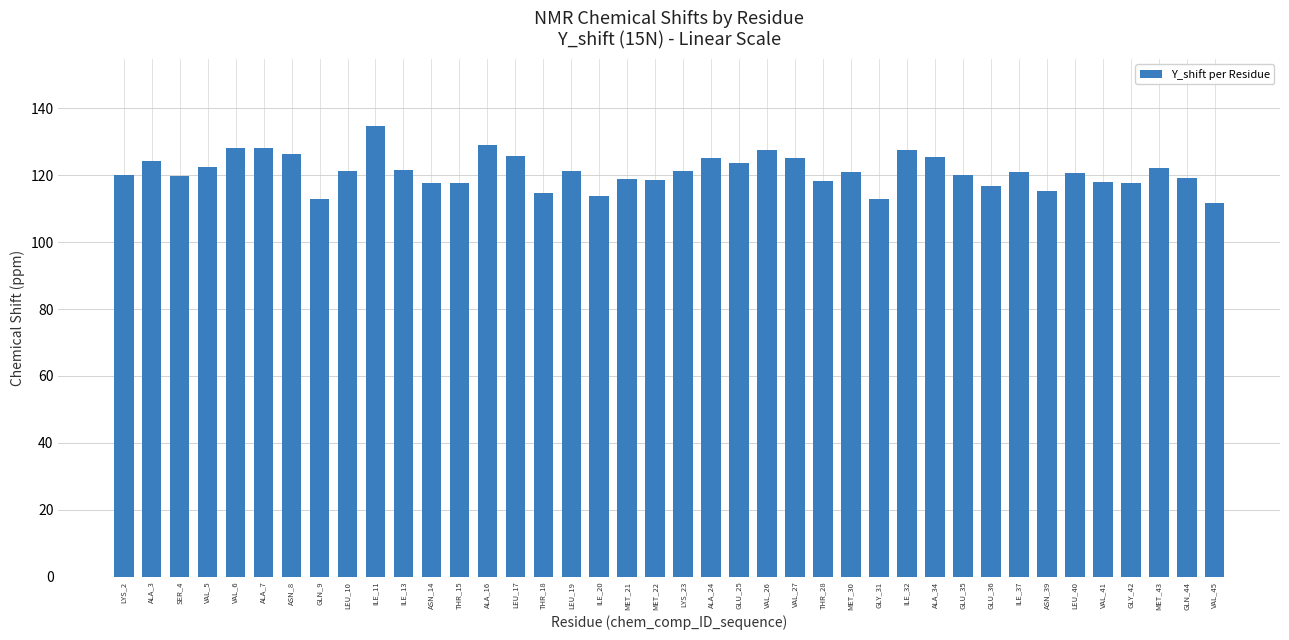

What is the value of the 33rd bar from the left?

121.0